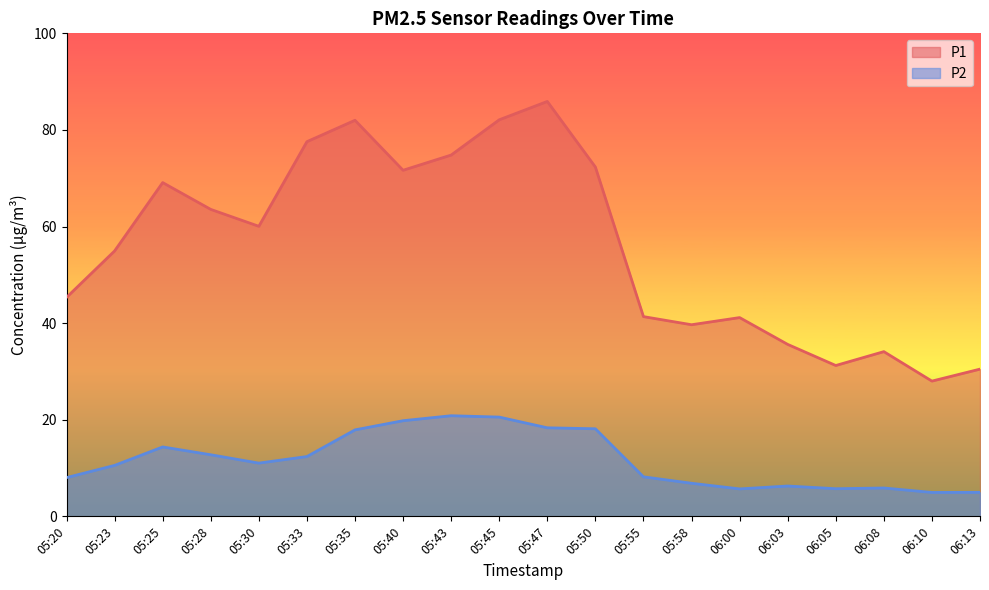

The P2 series shows 18.3 at 05:47. True or false?

True